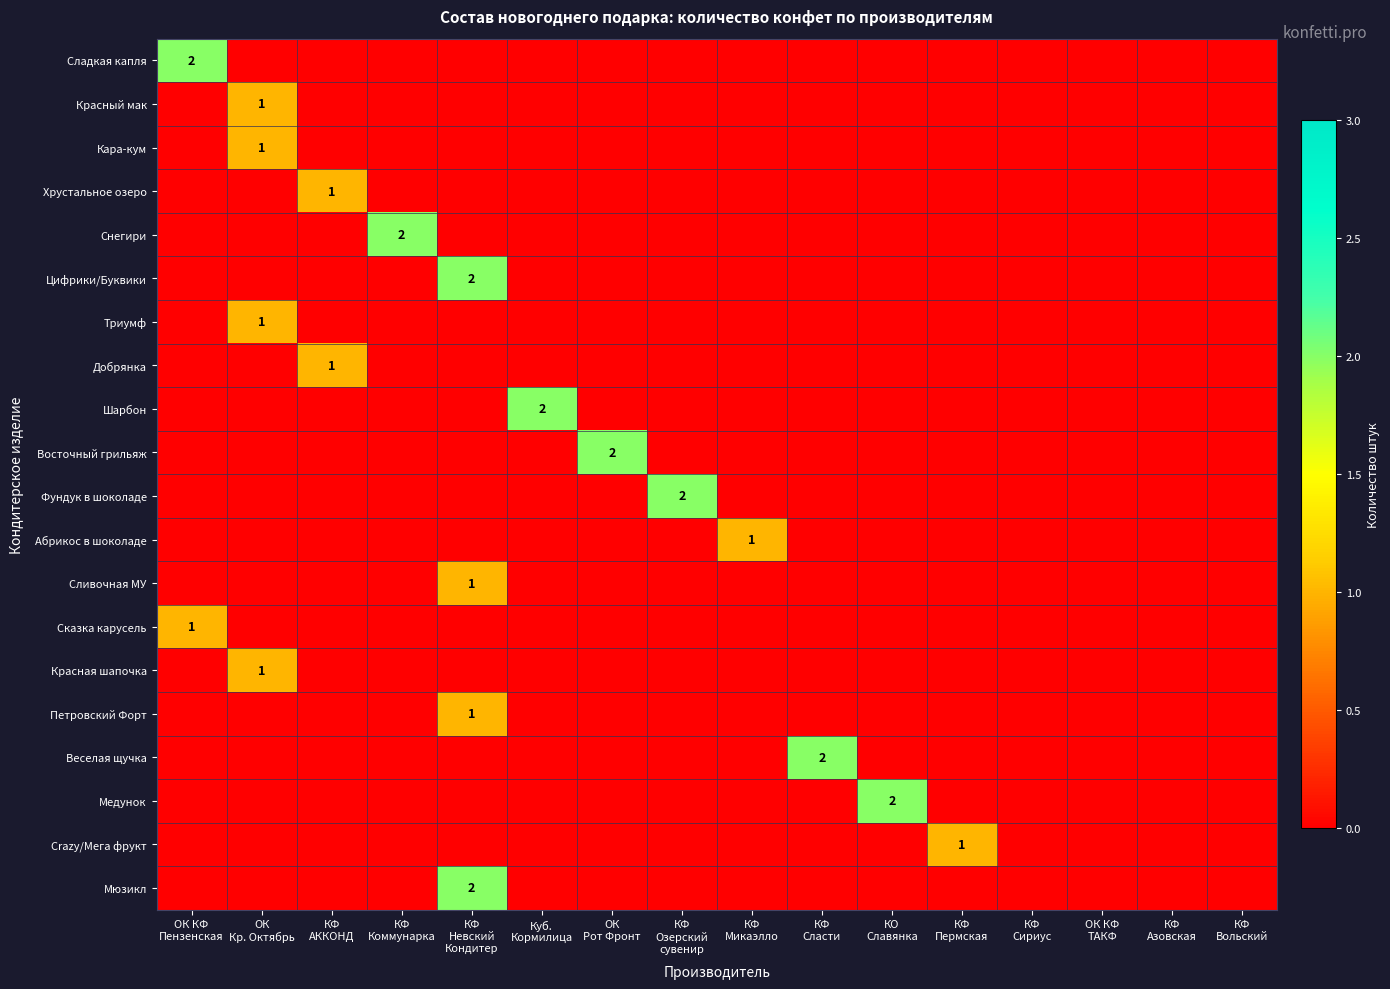

How many positive values does the Снегири series have?

1